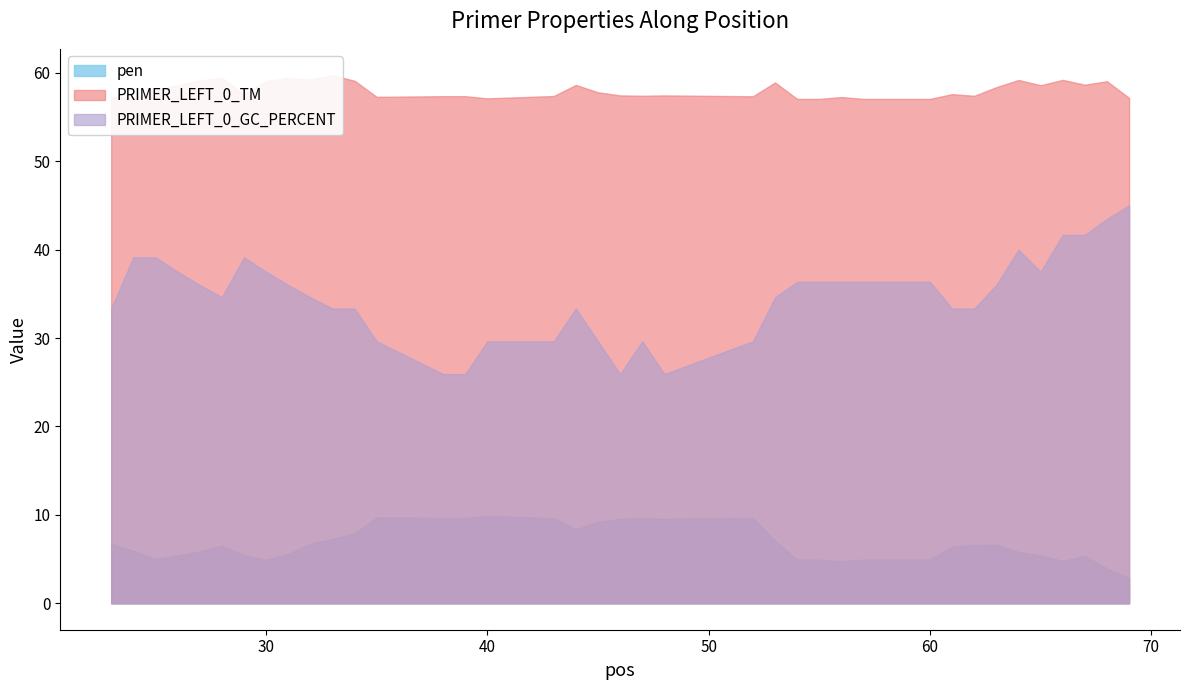

Is the value of PRIMER_LEFT_0_TM at 57 greater than the value of pen at 47?

Yes